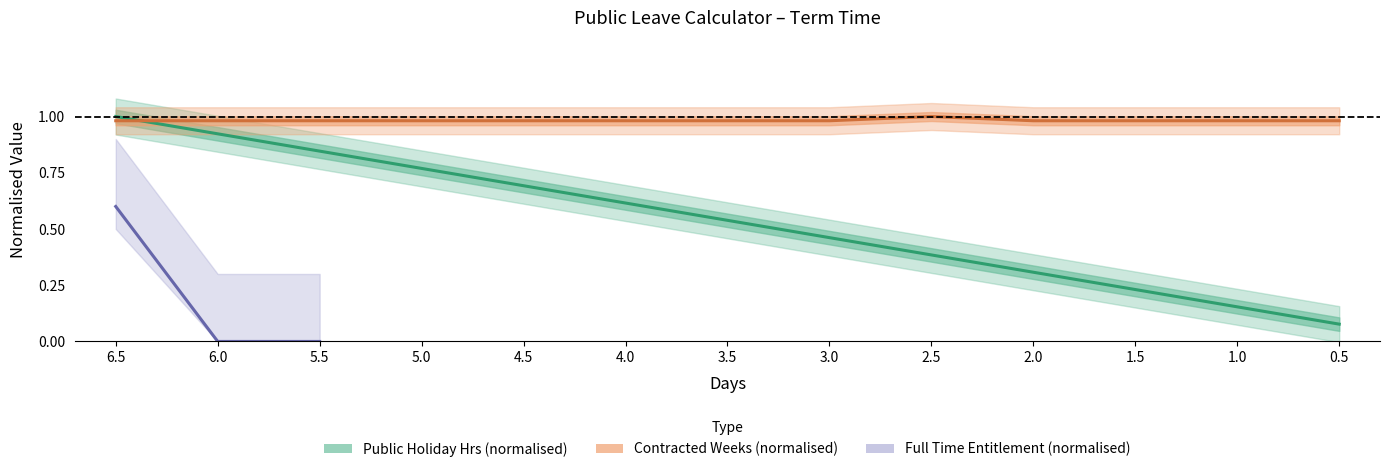

After their last crossing, which series has the higher values: Weeks FT or Public Holiday Hrs?

Weeks FT